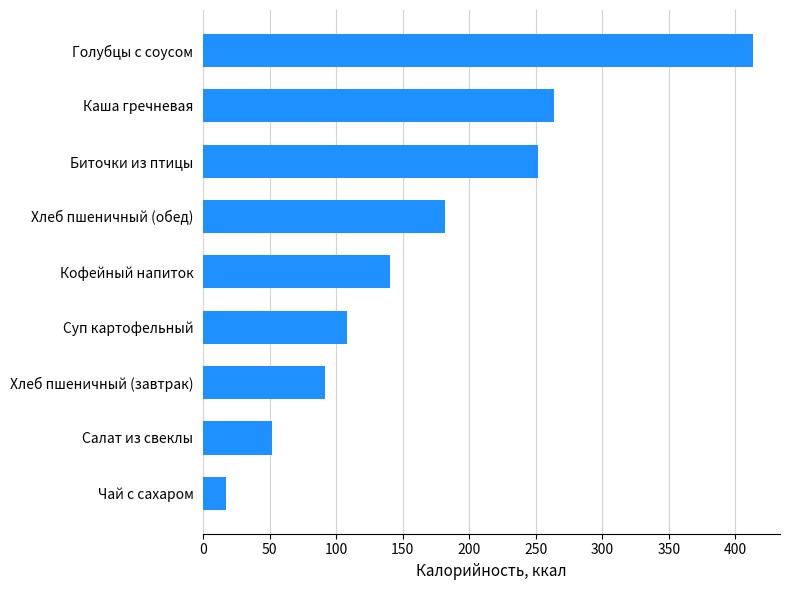

List the labels in order of value, smallest first.

Чай с сахаром, Салат из свеклы, Хлеб пшеничный (завтрак), Суп картофельный, Кофейный напиток, Хлеб пшеничный (обед), Биточки из птицы, Каша гречневая, Голубцы с соусом